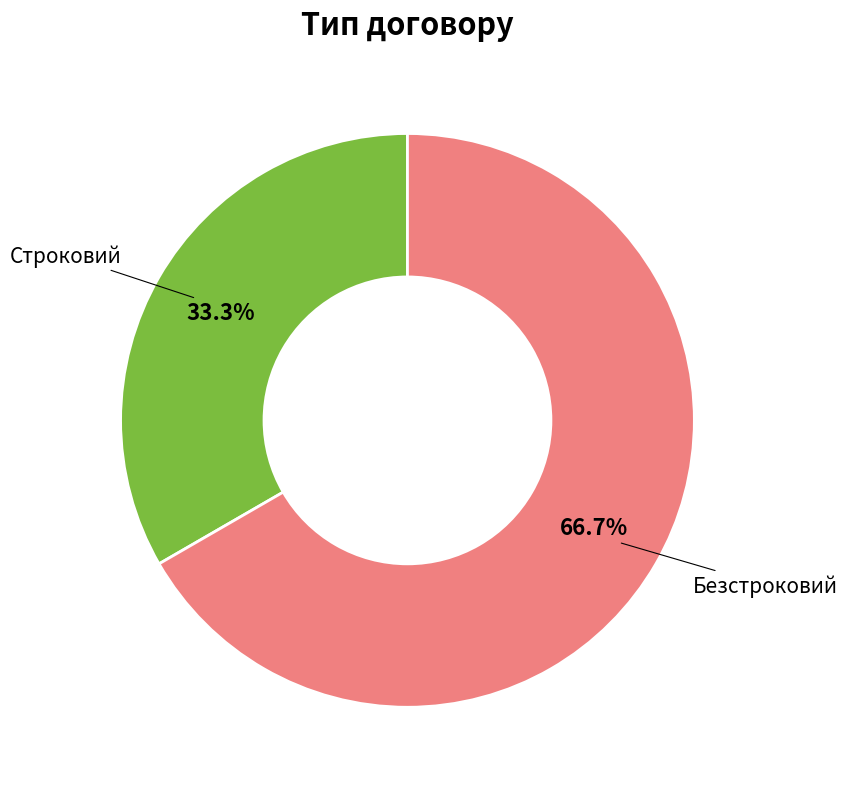

What is the smallest slice in the pie chart?

Строковий